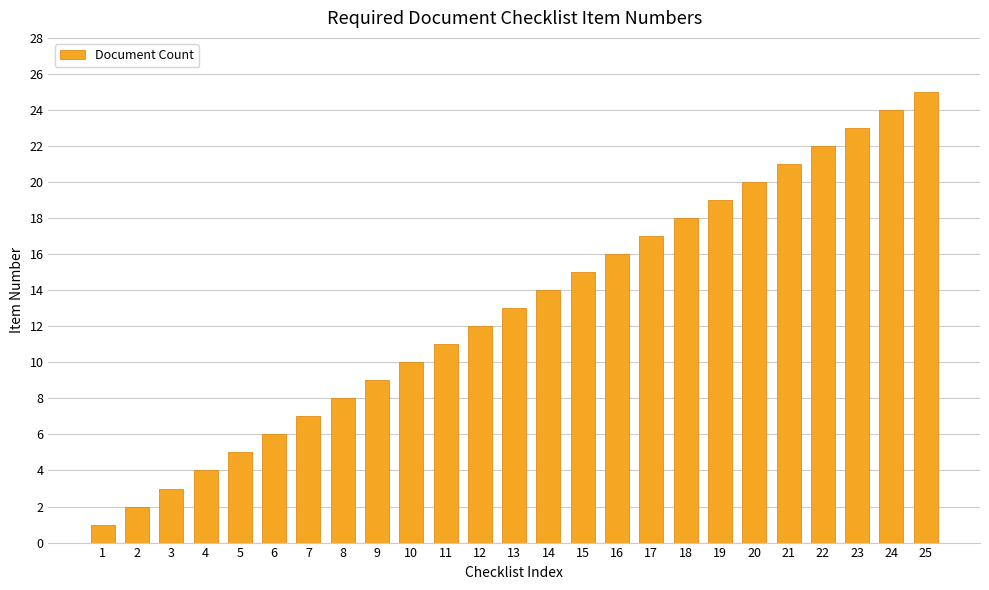

Read the value at 9, to the nearest 5.

10